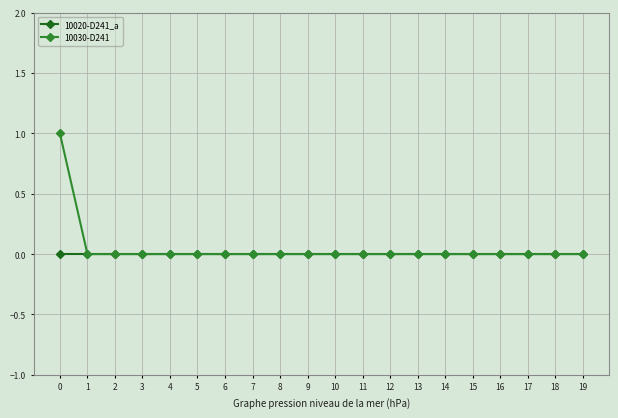

True or false: 10020-D241_a has a value of 0 at 15.

True